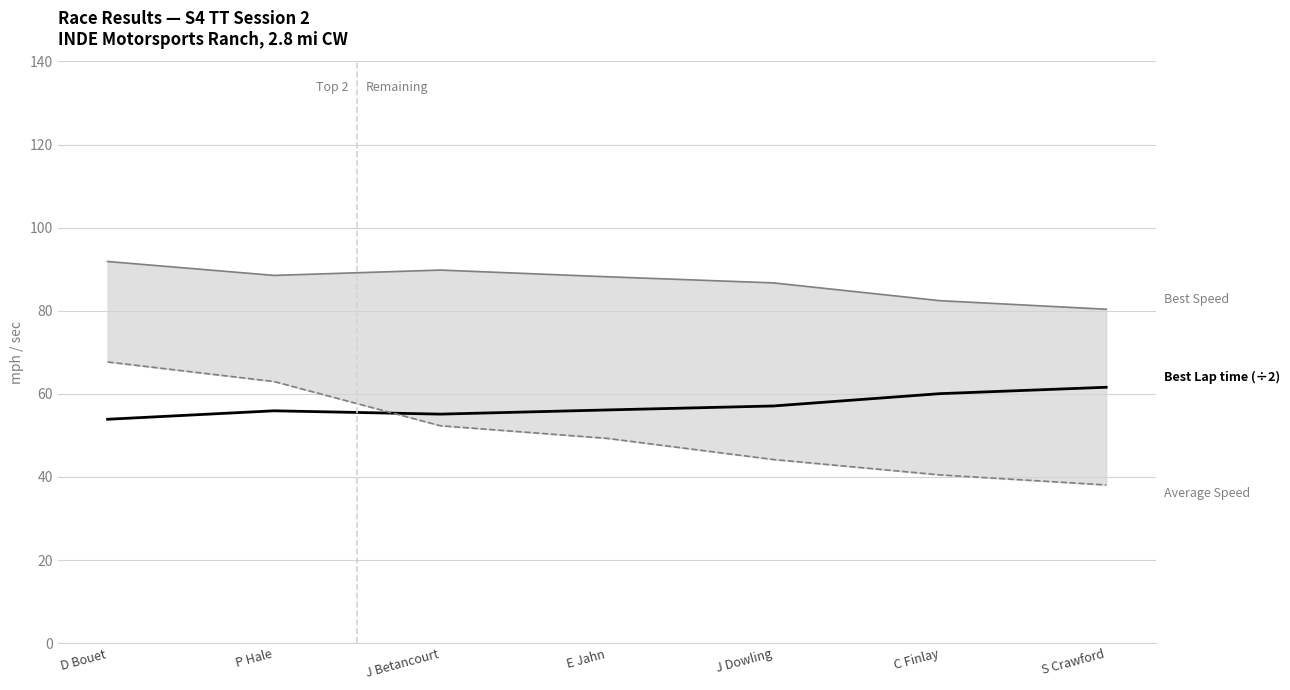

What is the label of the 2nd point from the right?

C Finlay